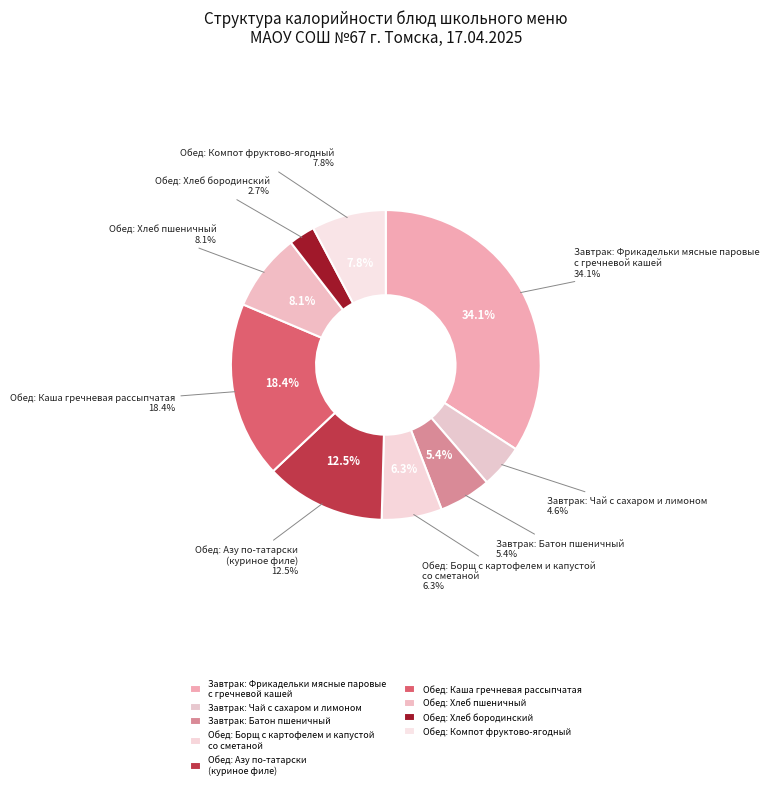

What percentage do Обед: Хлеб пшеничный and Завтрак: Чай с сахаром и лимоном together represent?

12.7%